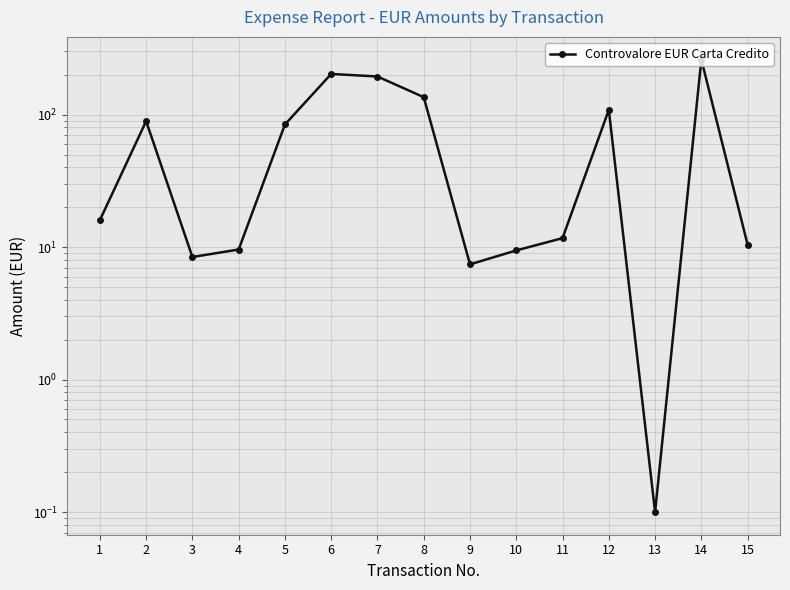

What is the sum of all values?

1147.8